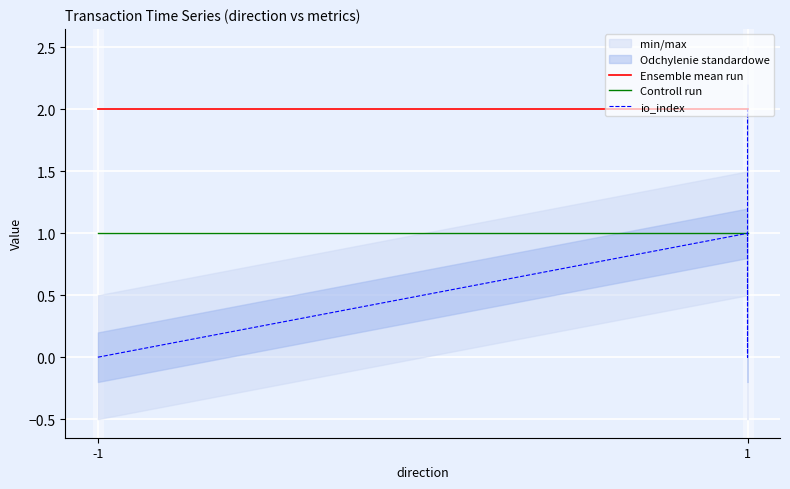

The Ensemble mean run series shows 1.1 at -1. True or false?

False